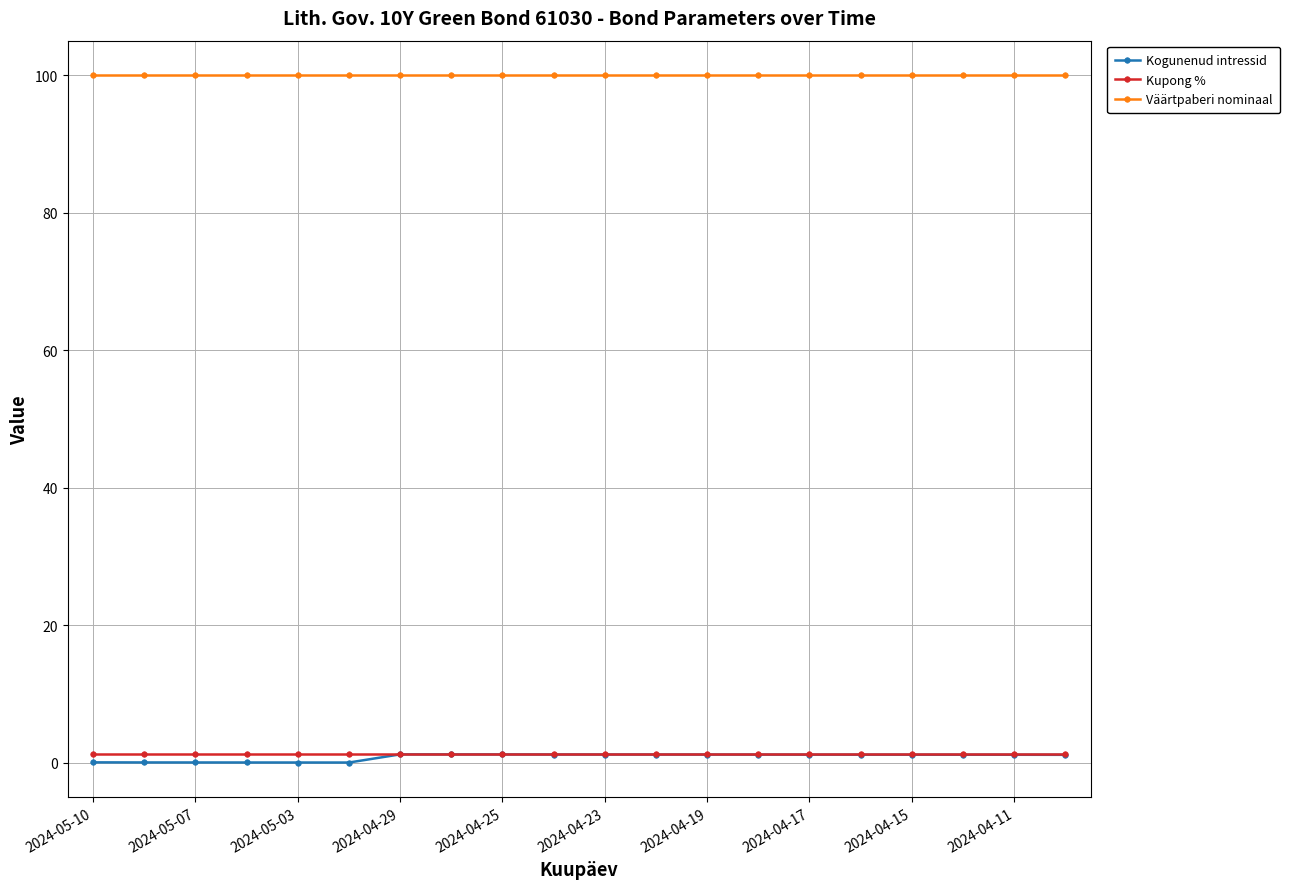

What is the minimum value for Väärtpaberi nominaal?

100.0